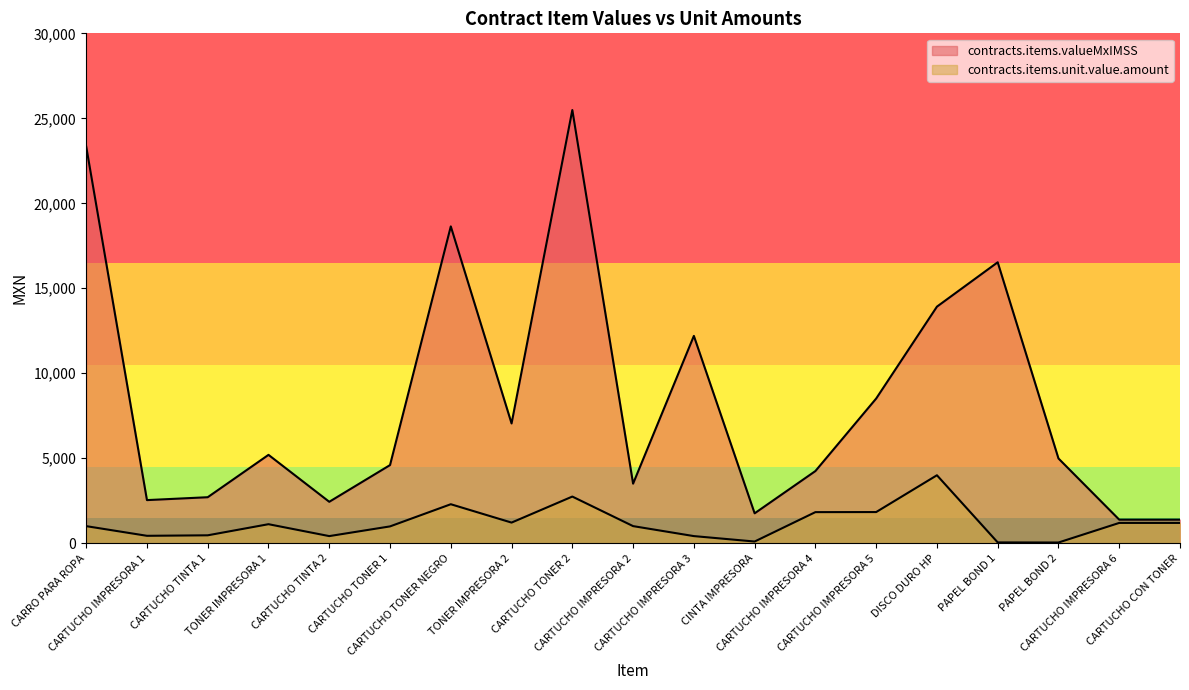

What is the label of the 3rd point from the right?

PAPEL BOND 2